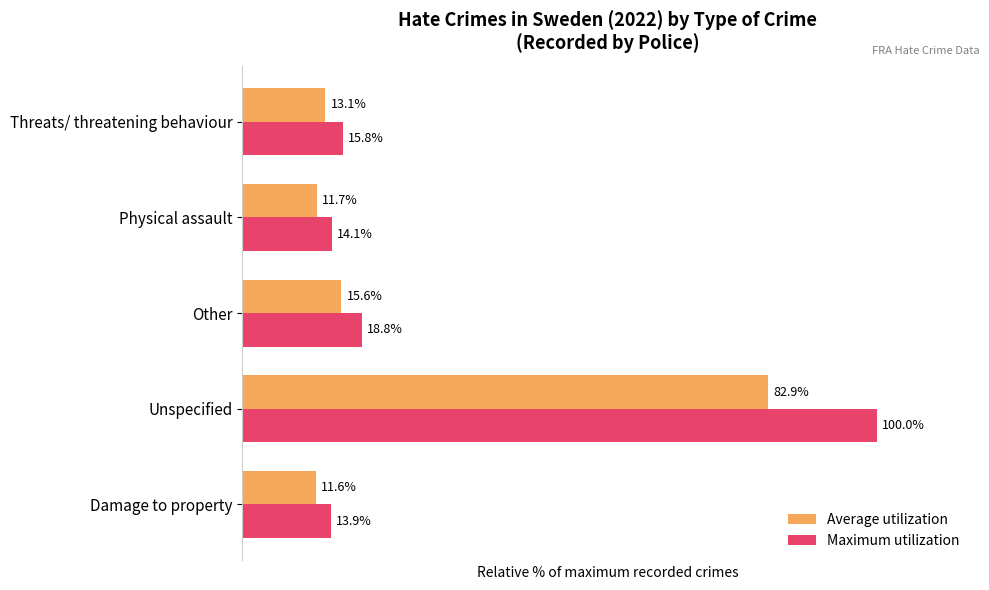

At which category is the sum across all series the highest?

Unspecified